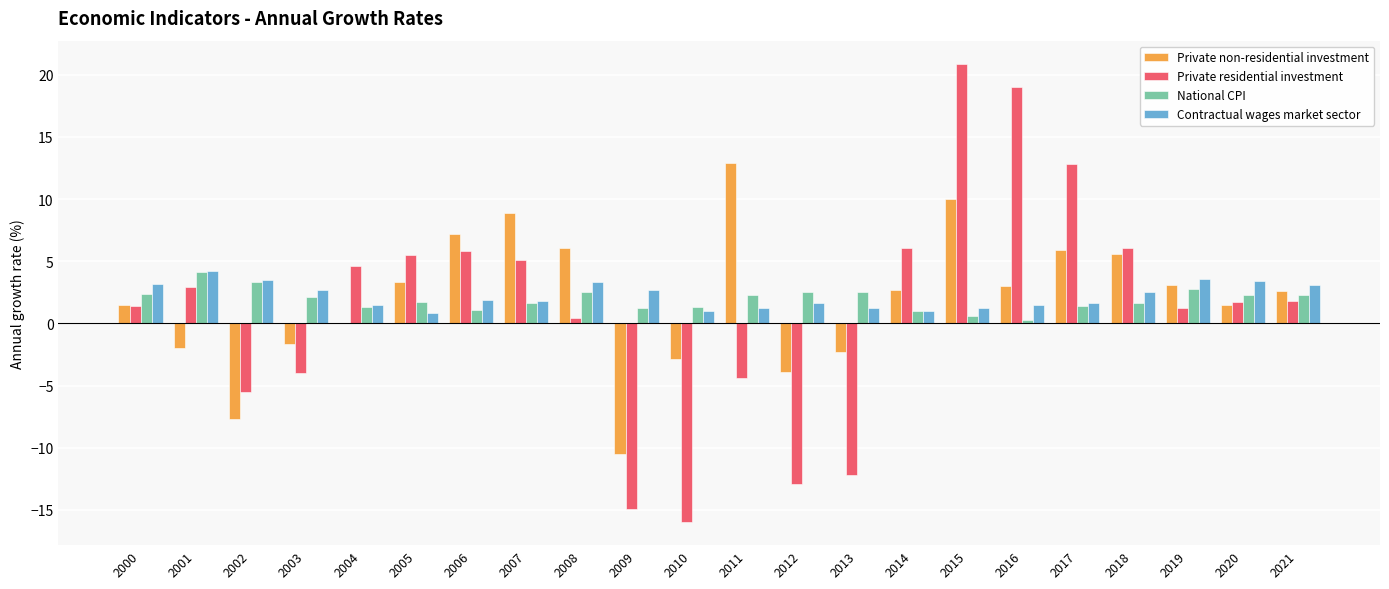

True or false: Private residential investment has a value of 2.5 at 2006.

False